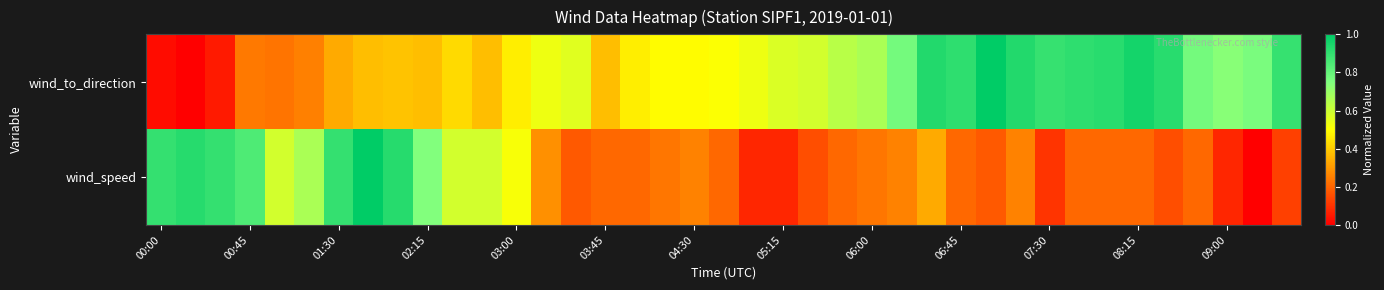

Reading left to right, what are all the values shown in this chart?

wind_to_direction: 0.0	0.0	0.1	0.2	0.2	0.3	0.3	0.4	0.4	0.4	0.4	0.4	0.5	0.5	0.6	0.4	0.5	0.5	0.5	0.5	0.5	0.6	0.6	0.6	0.7	0.8	0.9	0.9	1.0	0.9	0.9	0.9	0.9	1.0	0.9	0.8	0.7	0.8	0.9
wind_speed: 0.9	0.9	0.9	0.8	0.6	0.7	0.9	1.0	0.9	0.7	0.6	0.6	0.5	0.3	0.2	0.2	0.2	0.2	0.3	0.2	0.1	0.1	0.2	0.2	0.2	0.3	0.3	0.2	0.2	0.3	0.1	0.2	0.2	0.2	0.2	0.2	0.1	0.0	0.1